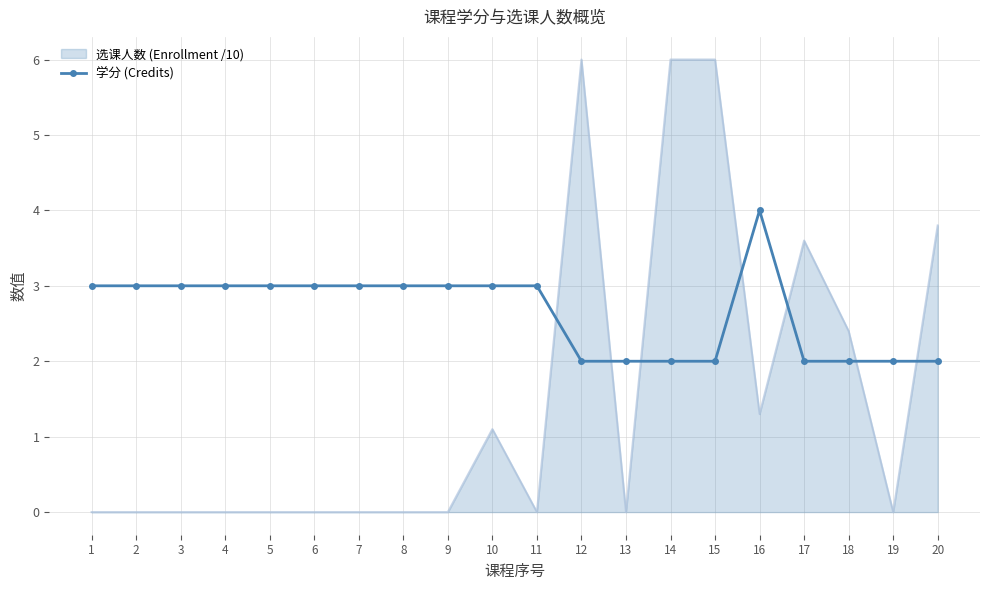

What is the difference between the maximum and minimum values in the 学分 (Credits) series?

2.0